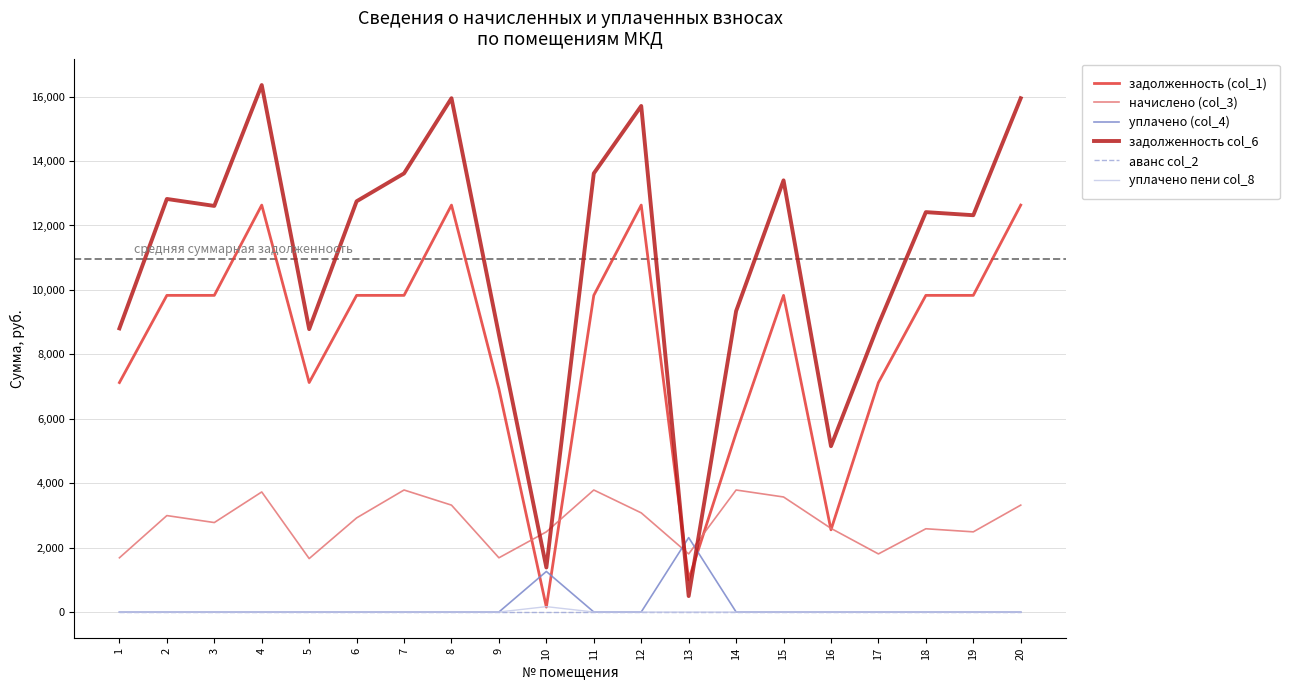

Which category has the highest value across all series?

4